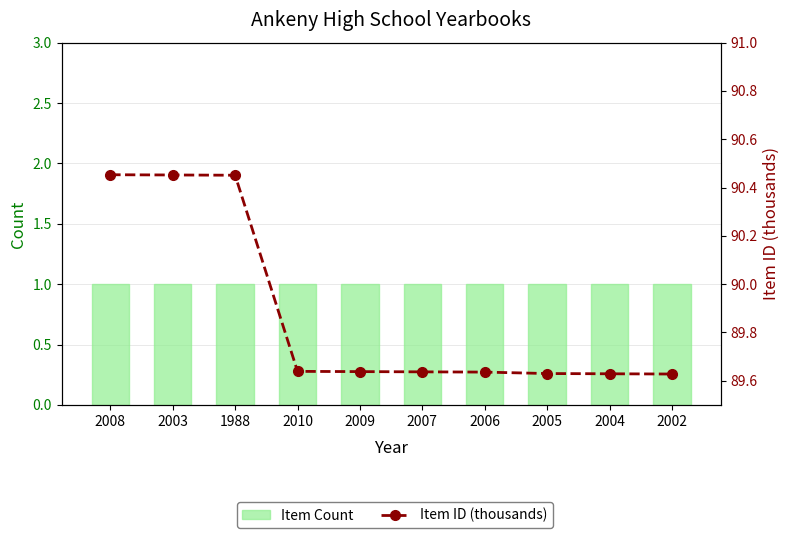

At which category is the sum across all series the highest?

2008